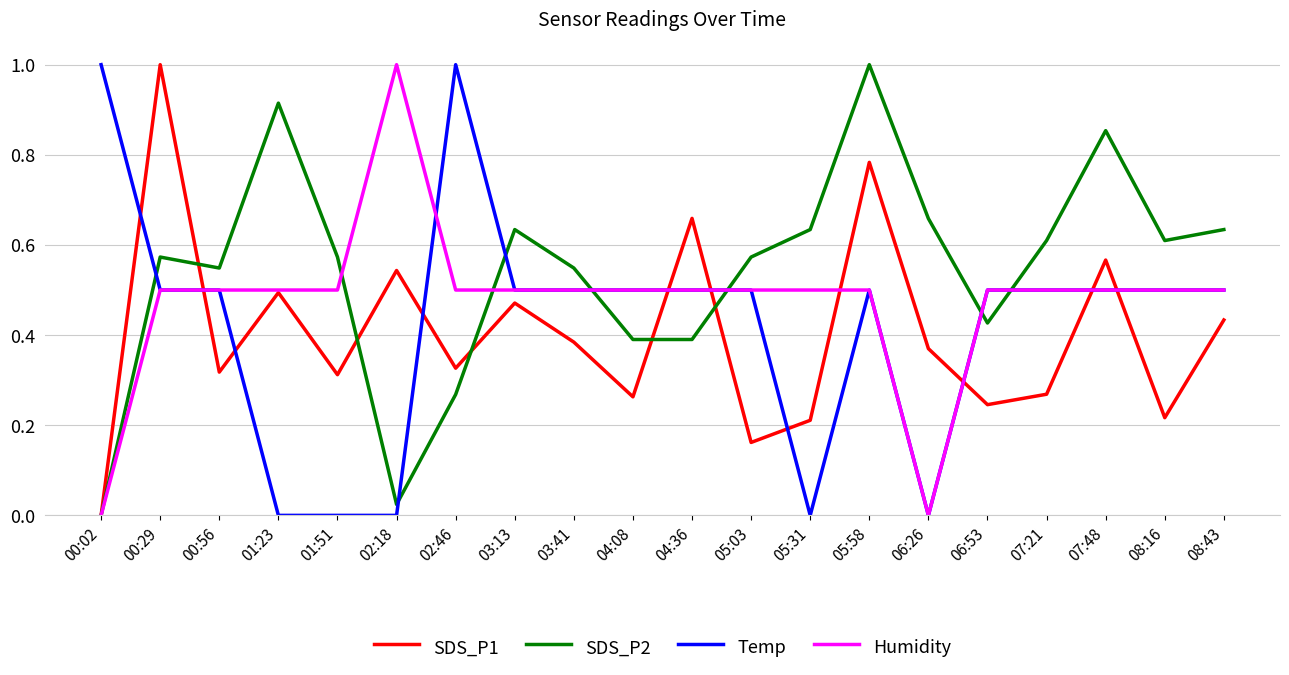

How many intersections are there between SDS_P2 and Temp?

7